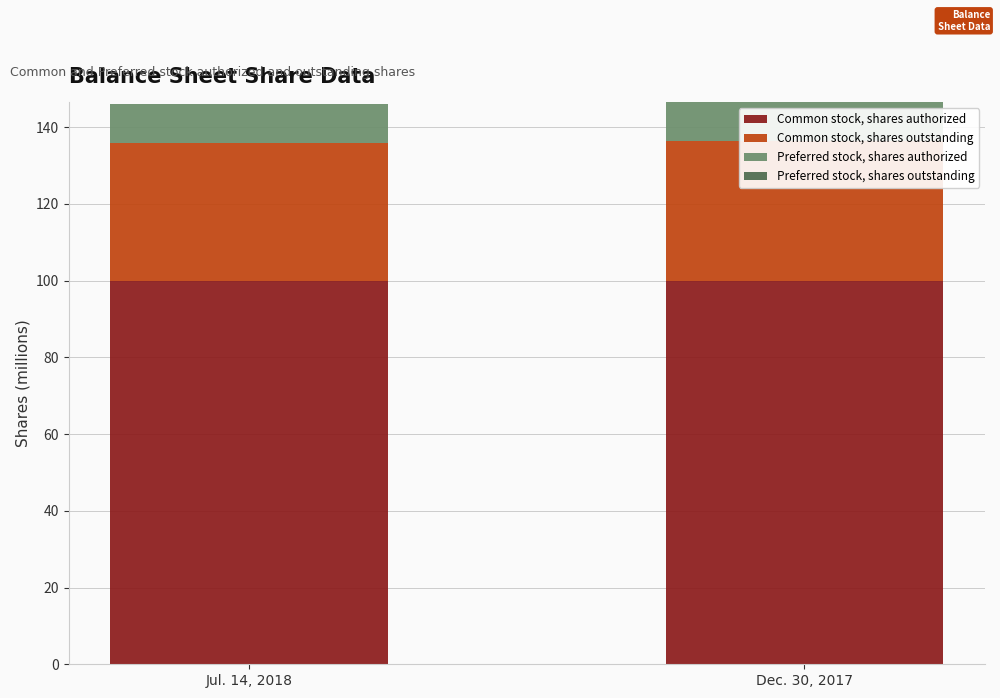

The Preferred stock, shares authorized series shows 10.0 at Dec. 30, 2017. True or false?

True